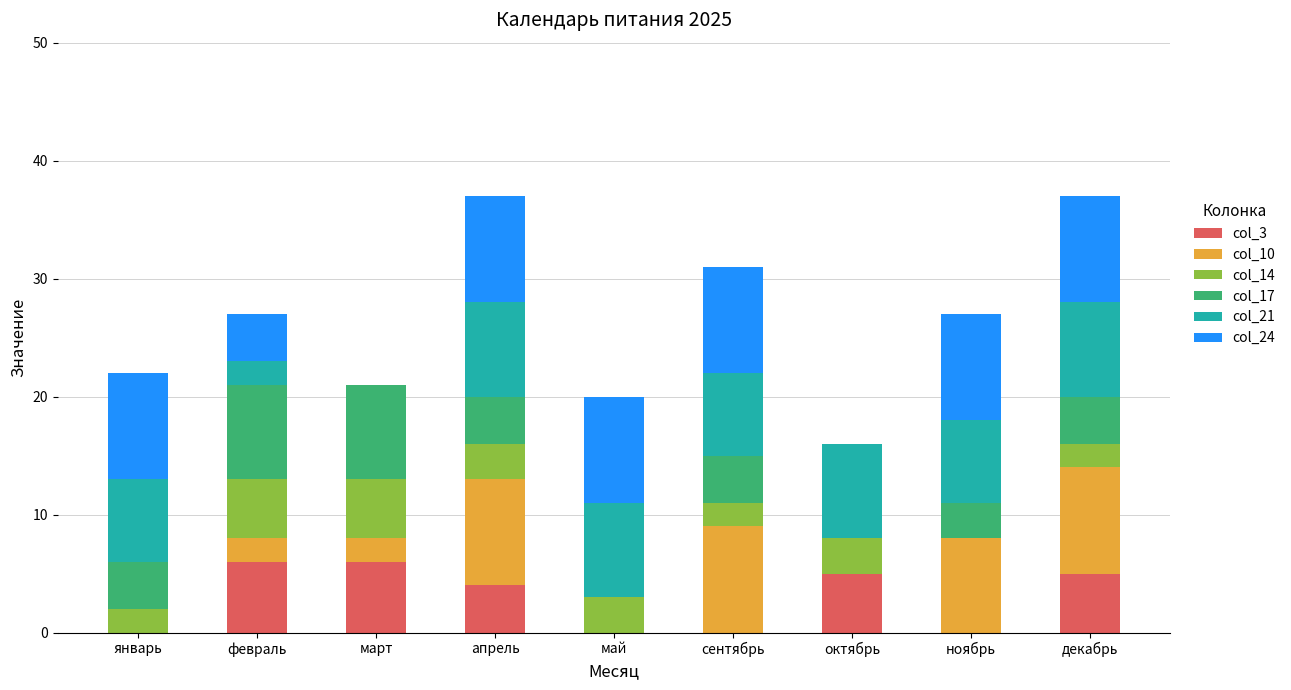

Are the bars horizontal?

No